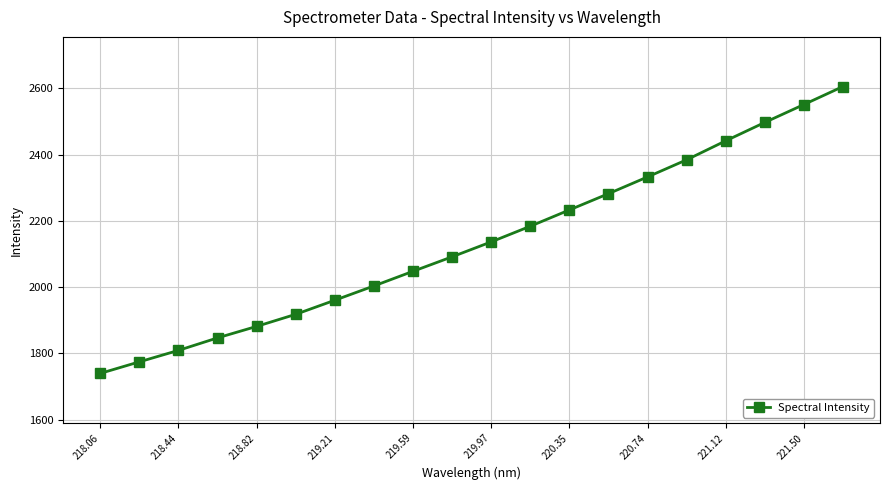

What is the sum of all values?

42720.7